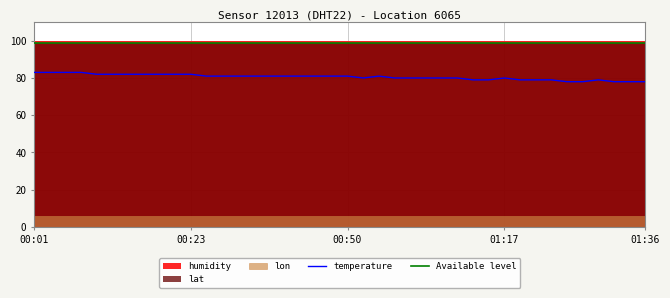

True or false: temperature and Available level cross at least once.

False